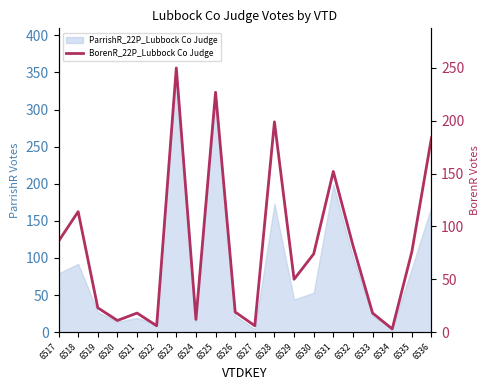

At which label does the data first exceed 74?

6517